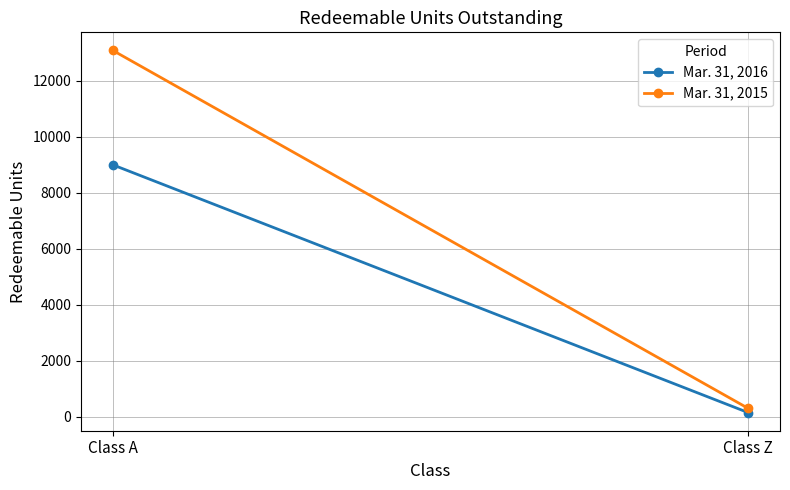

The value of Mar. 31, 2015 at Class A is 2804.6. True or false?

False